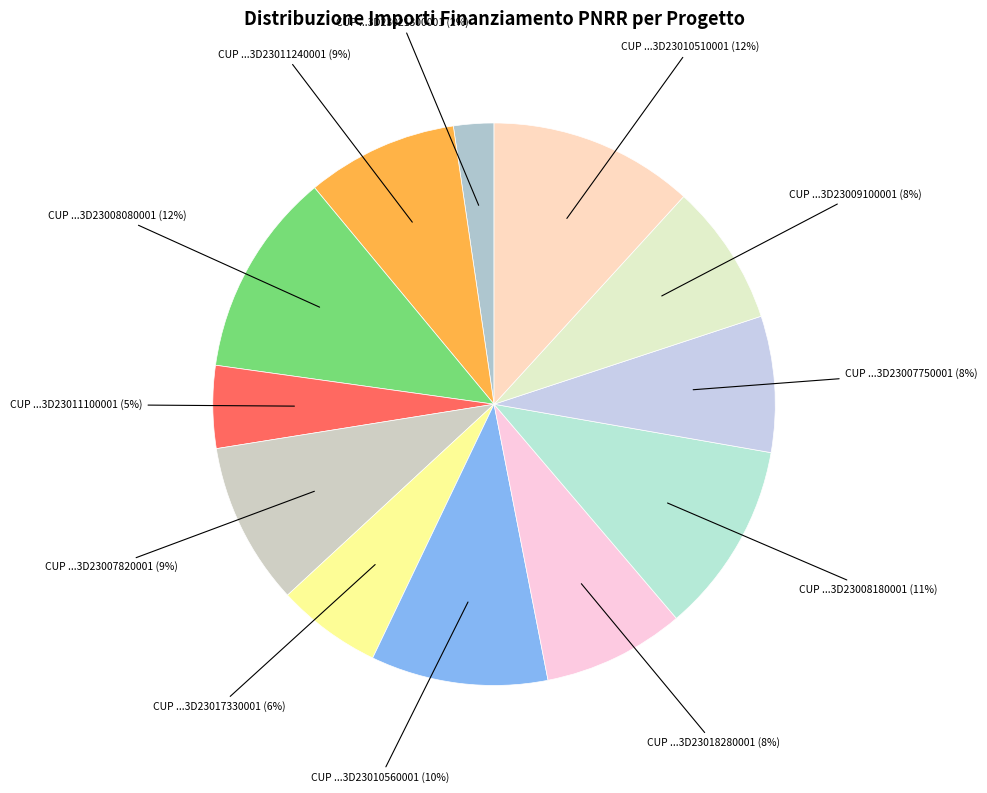

How many slices are in this pie chart?

12